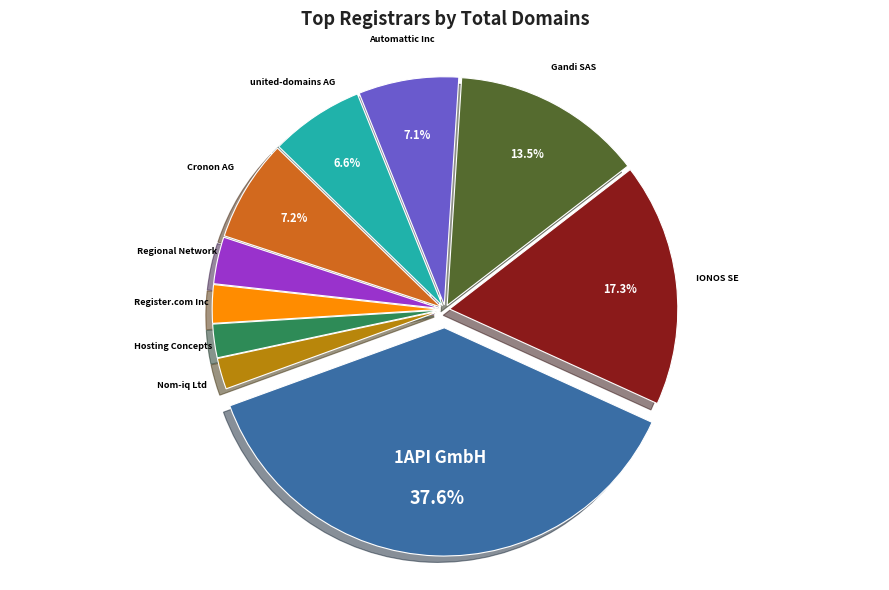

What is the largest slice in the pie chart?

1API GmbH